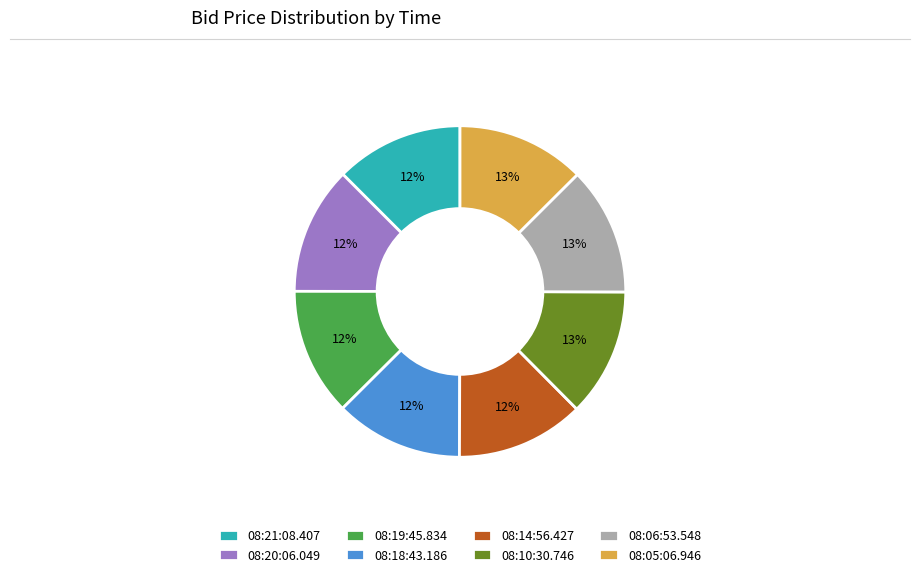

Does 08:10:30.746 represent more than half of the total?

No